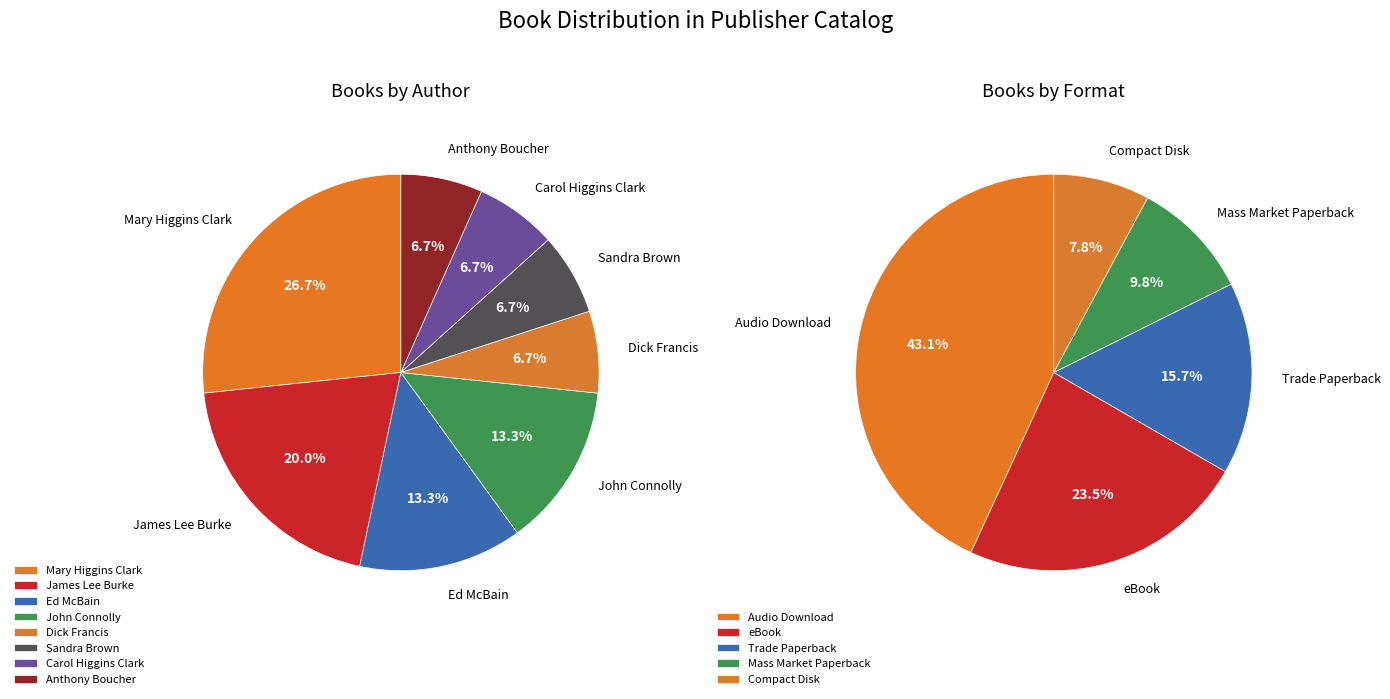

Is there any slice that represents more than half of the pie?

No